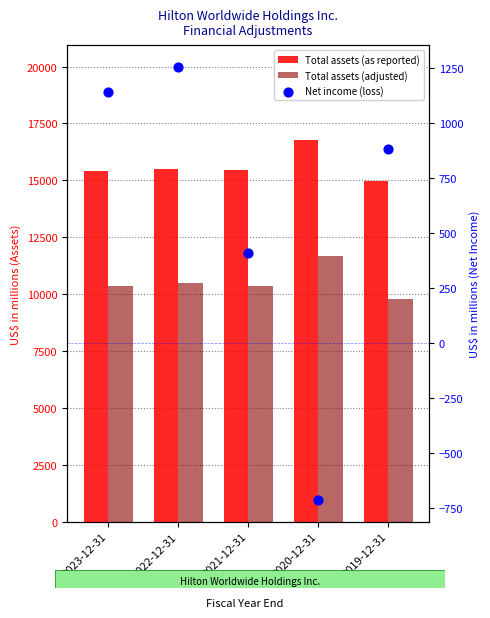

At how many categories does at least one series exceed 482?

5